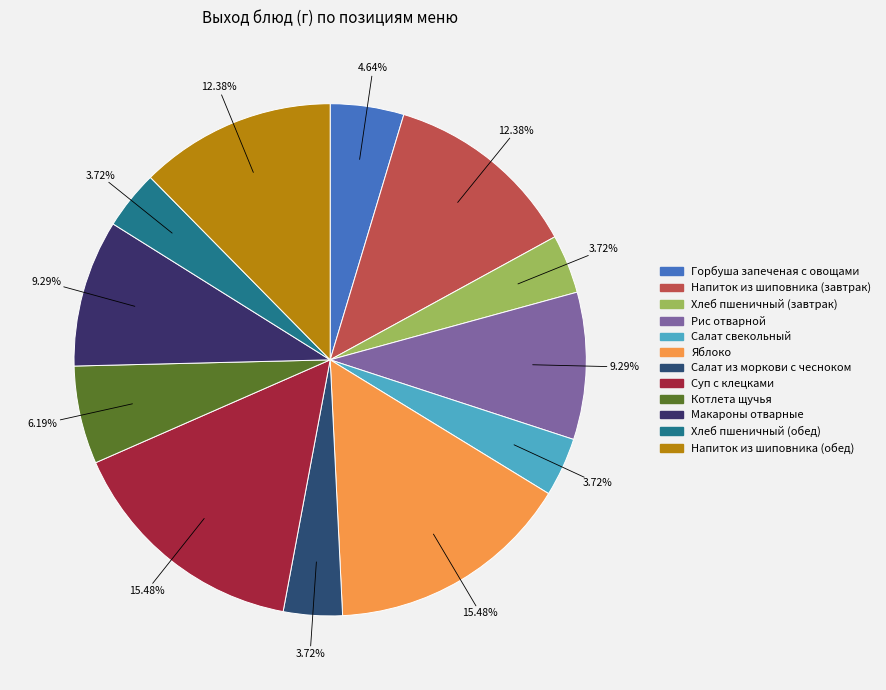

To the nearest percent, what is the difference between the largest and smallest slice percentages?

12%